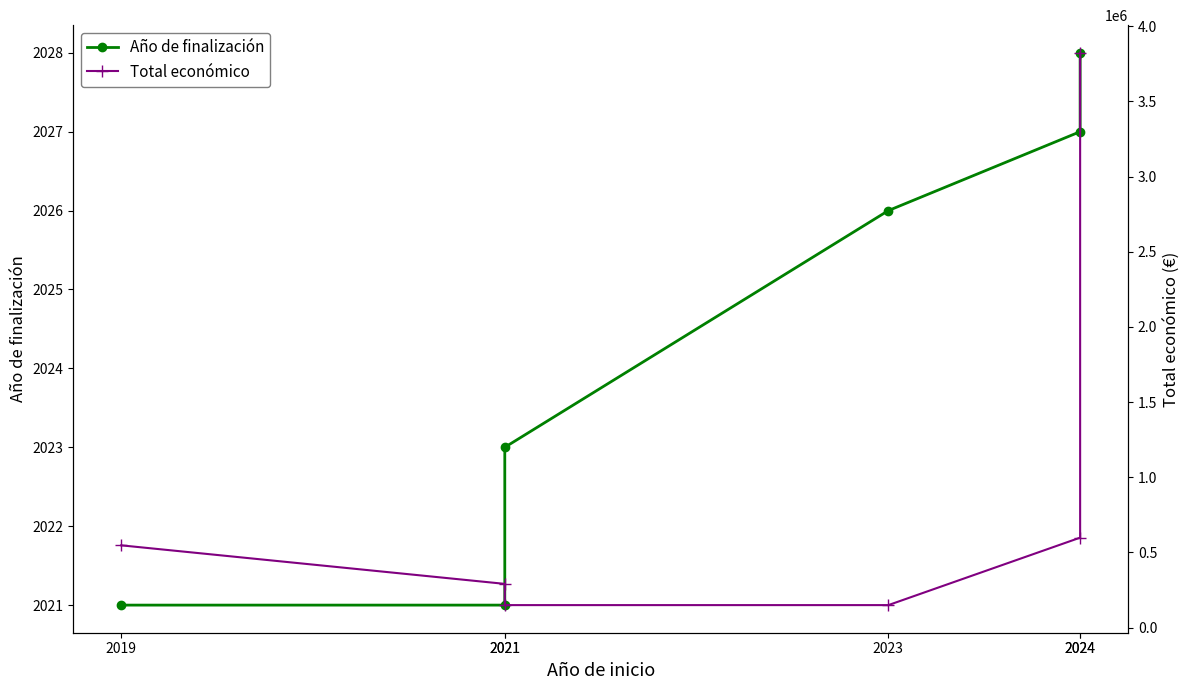

What is the total value across all series at 2021?

293221